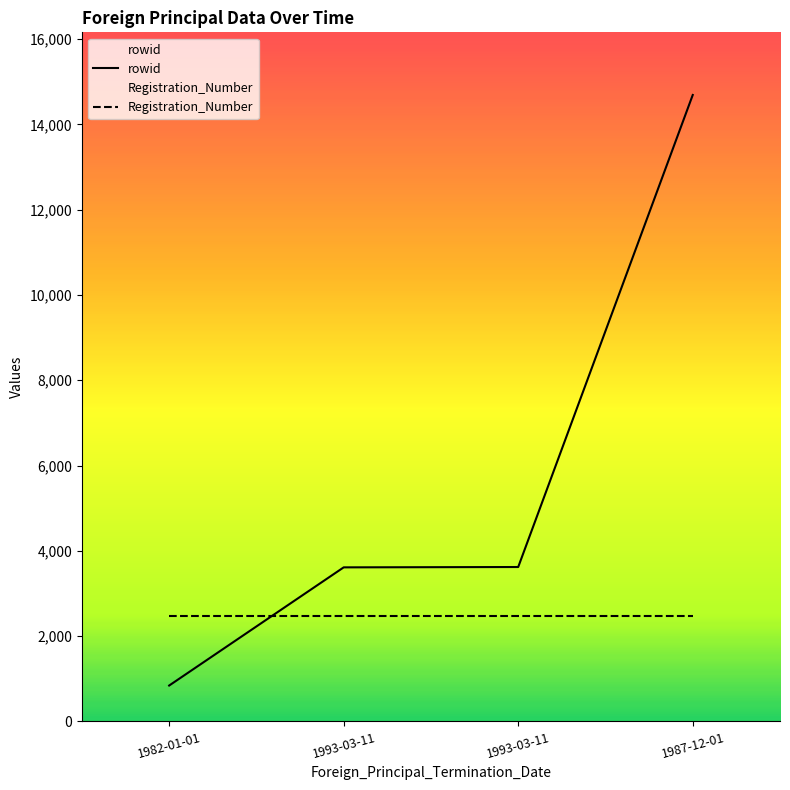

True or false: rowid has more than 0 points higher than both neighbors.

False